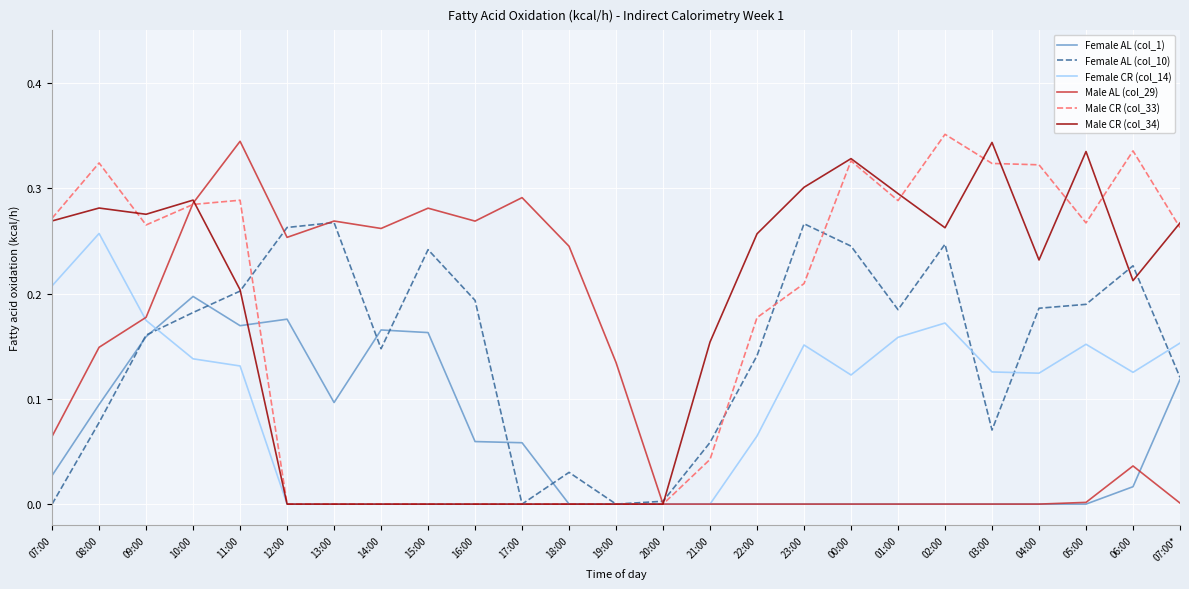

The value of Female AL (col_1) at 00:00 is 0.1. True or false?

False